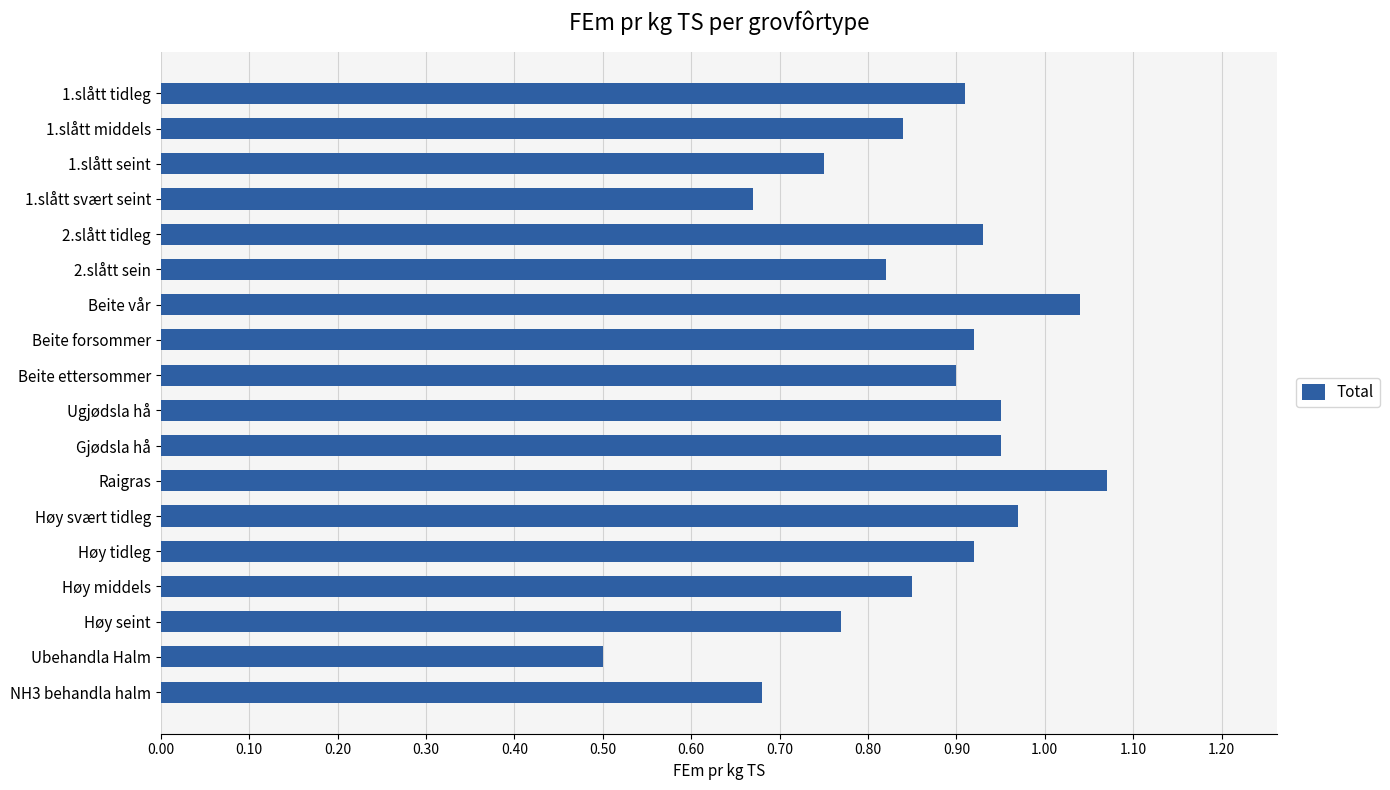

True or false: the data shows 0.4 at Beite forsommer.

False